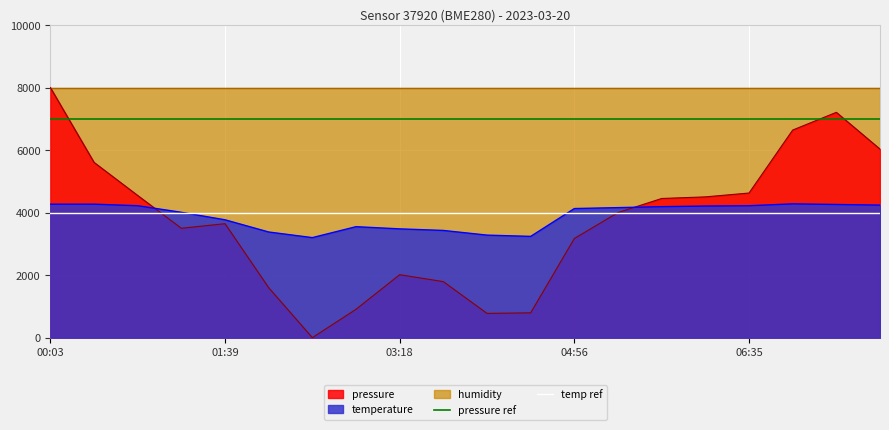

Which category has the highest value in the temp ref series?

00:03